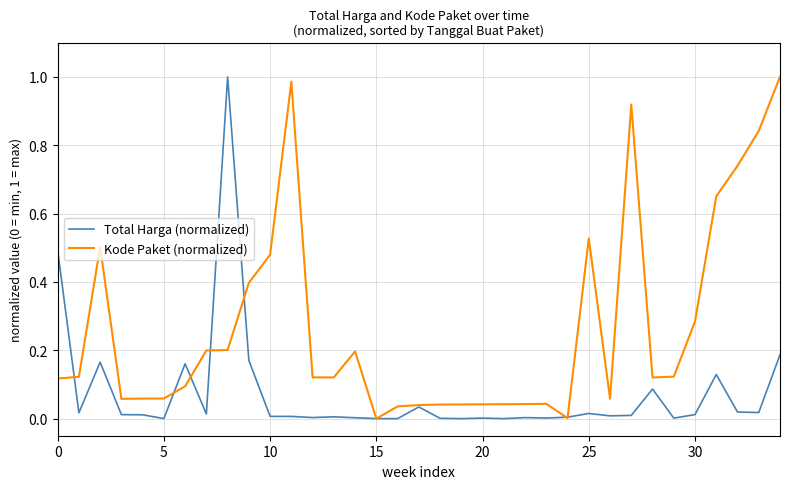

Which series has the largest total across all categories?

Kode Paket (normalized)